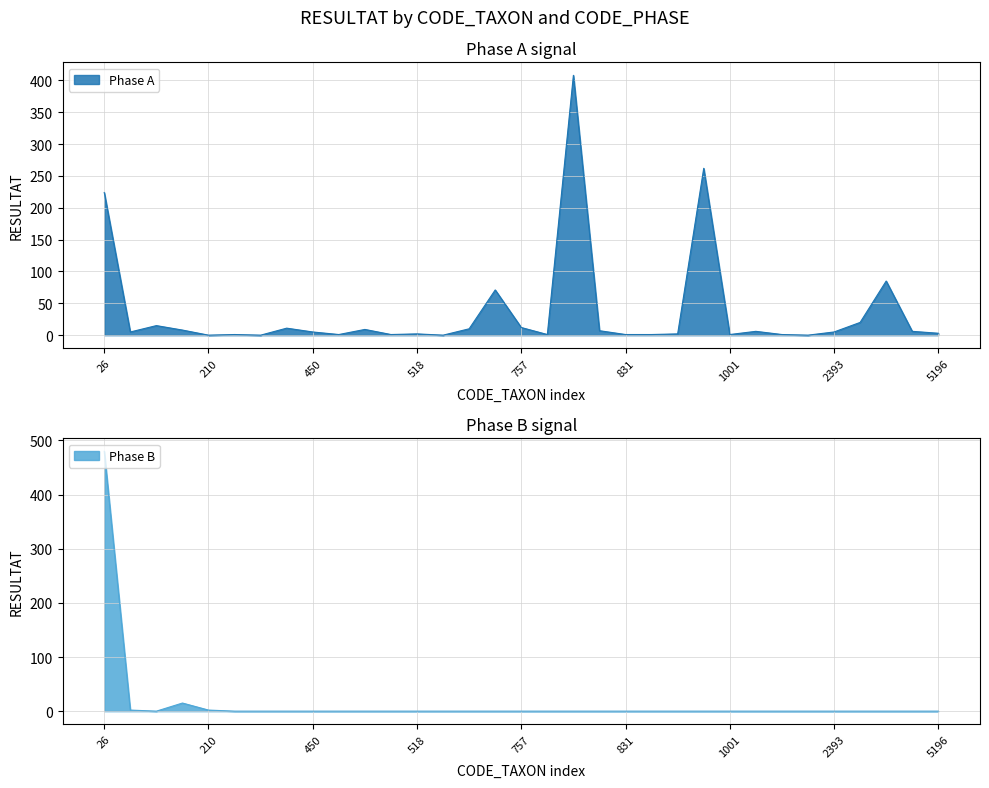

The Phase A series shows 1 at 450. True or false?

False